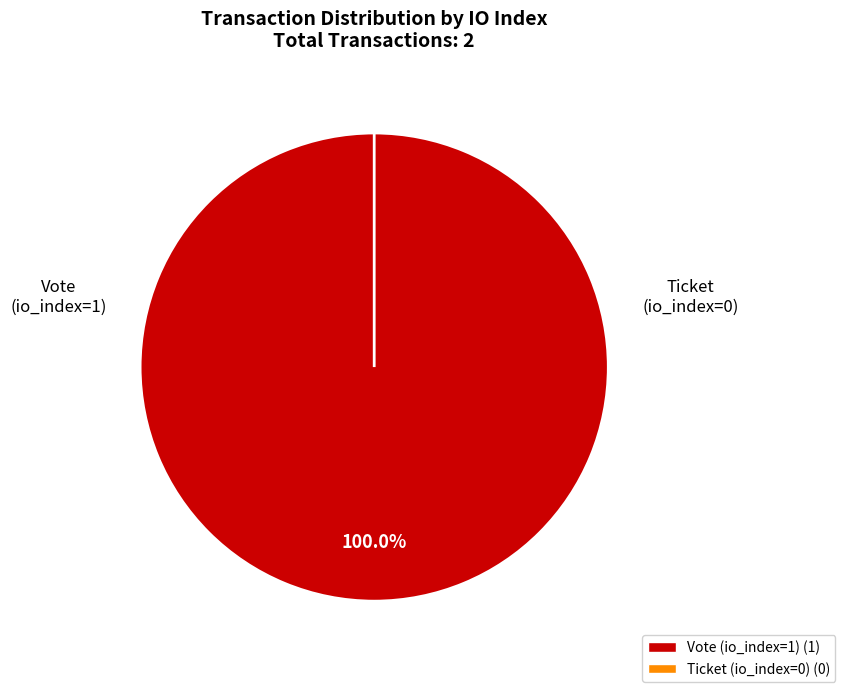

Is there a majority slice in this chart?

Yes